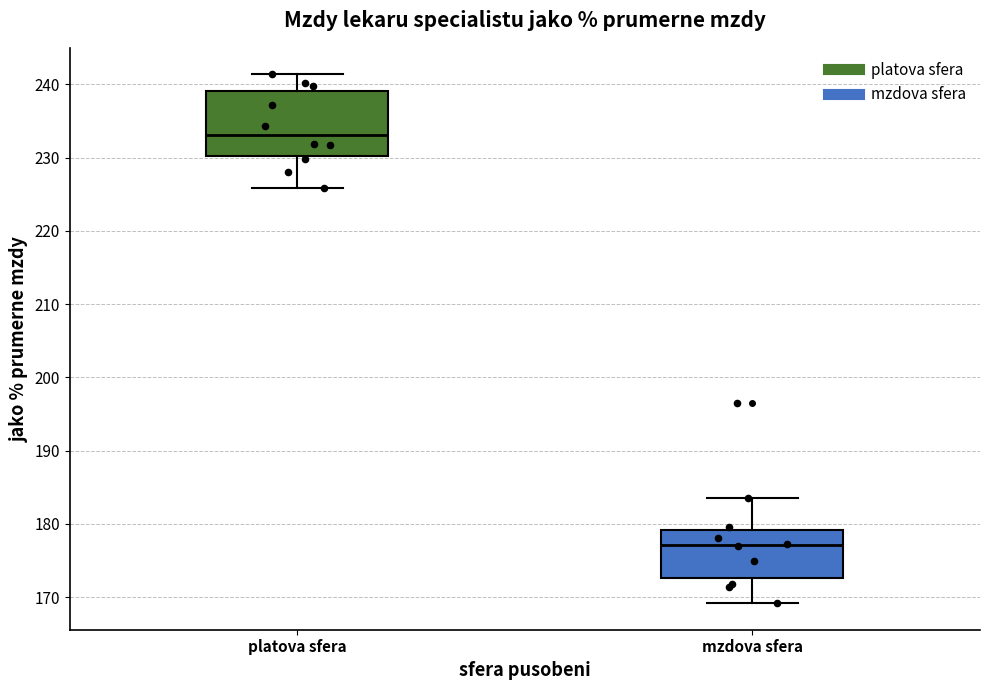

Reading left to right, read every box against the y-axis: the position of its median line, the range the box covers, and the ends of its whiskers. The values are not printed on the chart, so give them approximately, as read against the axis.

platova sfera: median 233, box 230 to 239, whiskers 226 to 241
mzdova sfera: median 177, box 173 to 179, whiskers 169 to 184